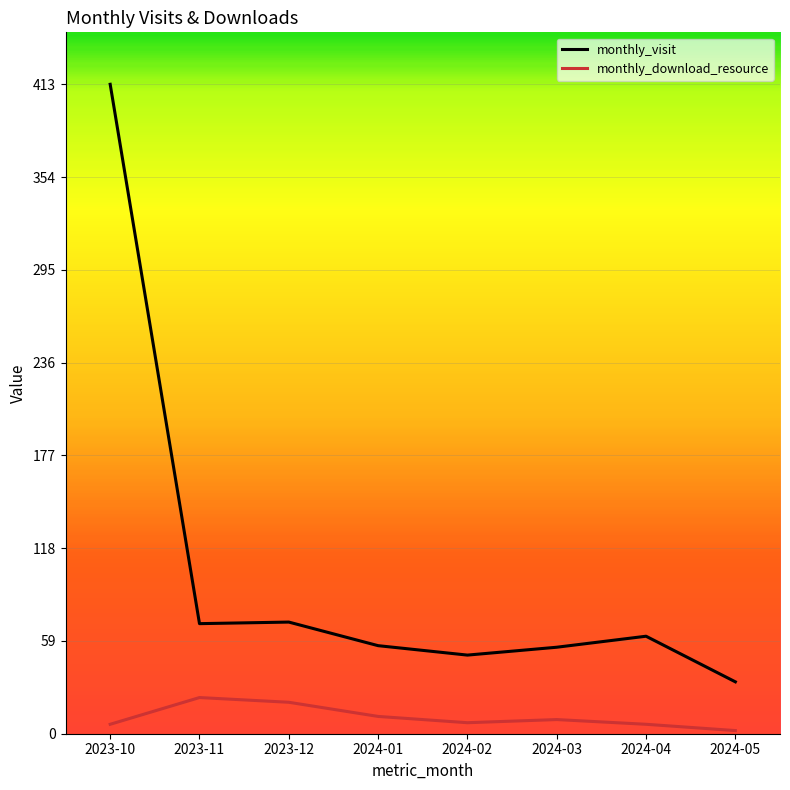

What are all the series names shown in the legend?

monthly_visit, monthly_download_resource